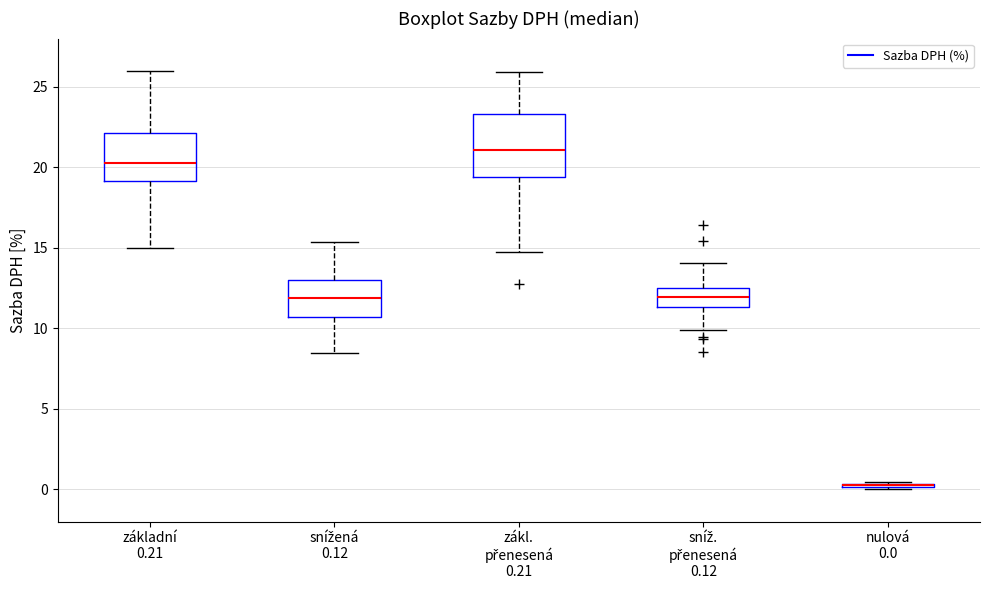

Comparing the boxes themselves (not the whiskers), which one is the tallest?

zákl. přenesená 0.21